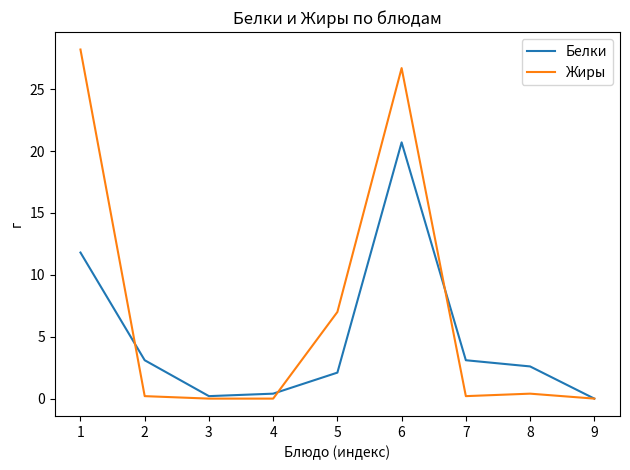

What is the difference between the highest and lowest values at 5?

4.9